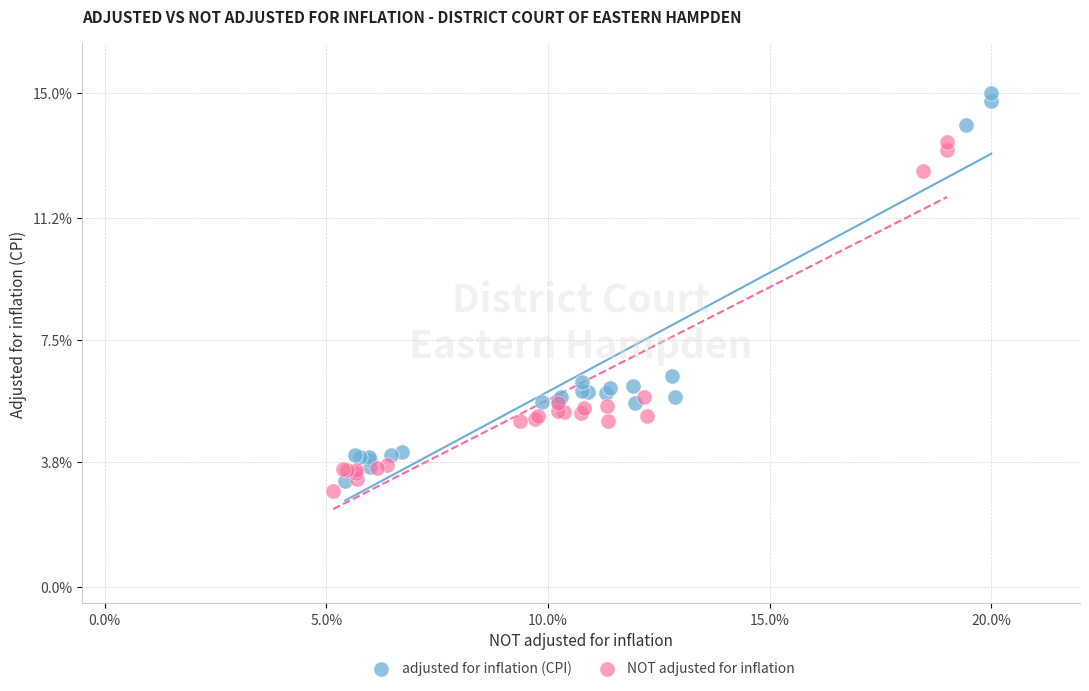

Which series contains the highest Y value?

adjusted for inflation (CPI)